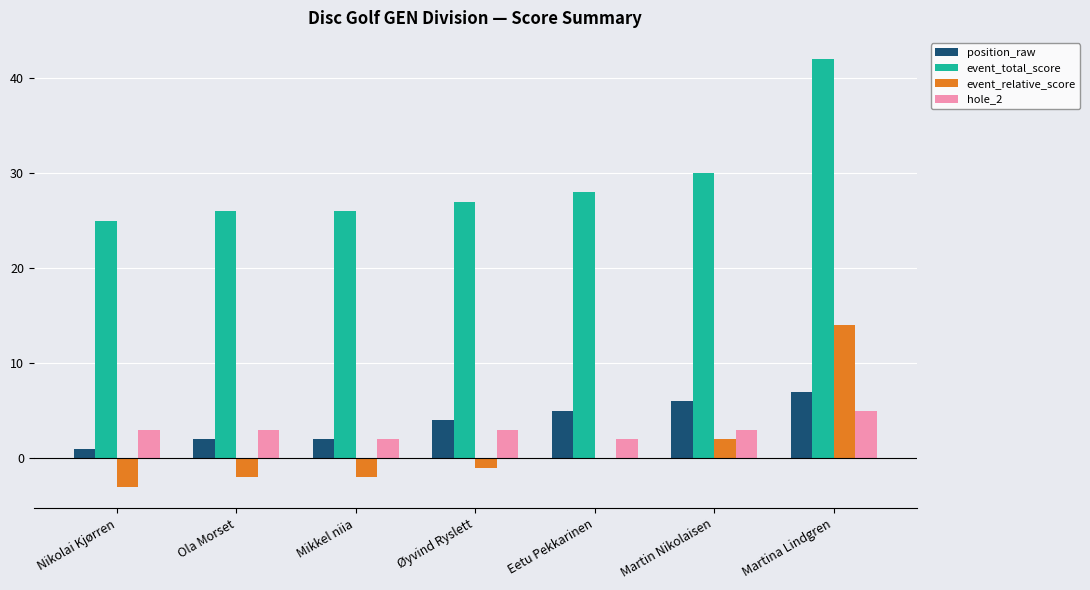

How many hole_2 values are between 2 and 3?

6